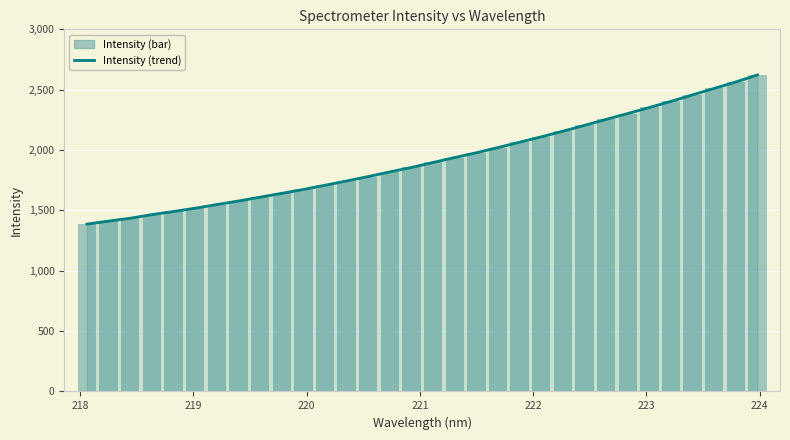

Which series has the widest spread of values?

Intensity (trend)